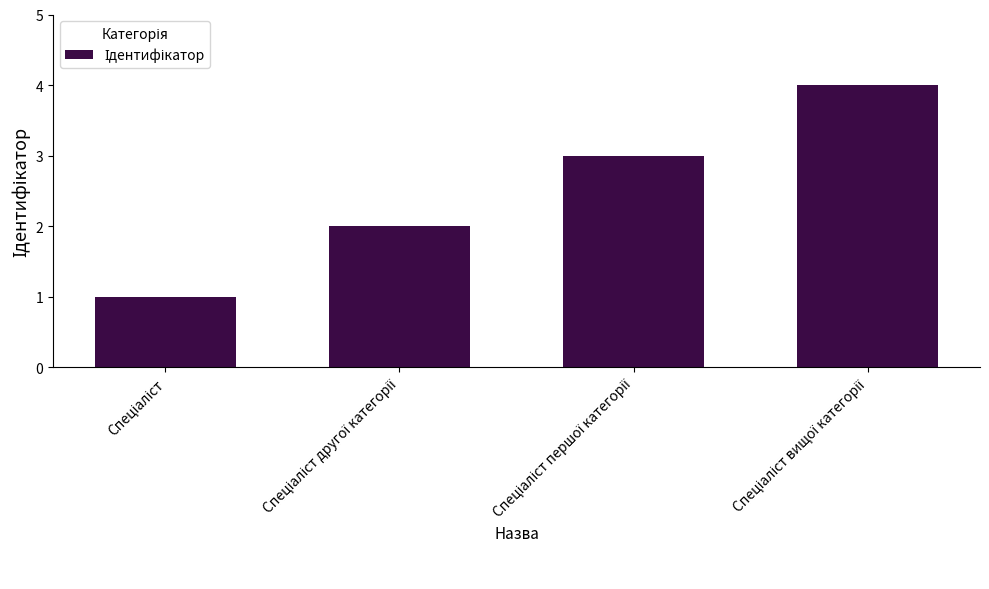

What is the difference between the maximum and minimum values?

3